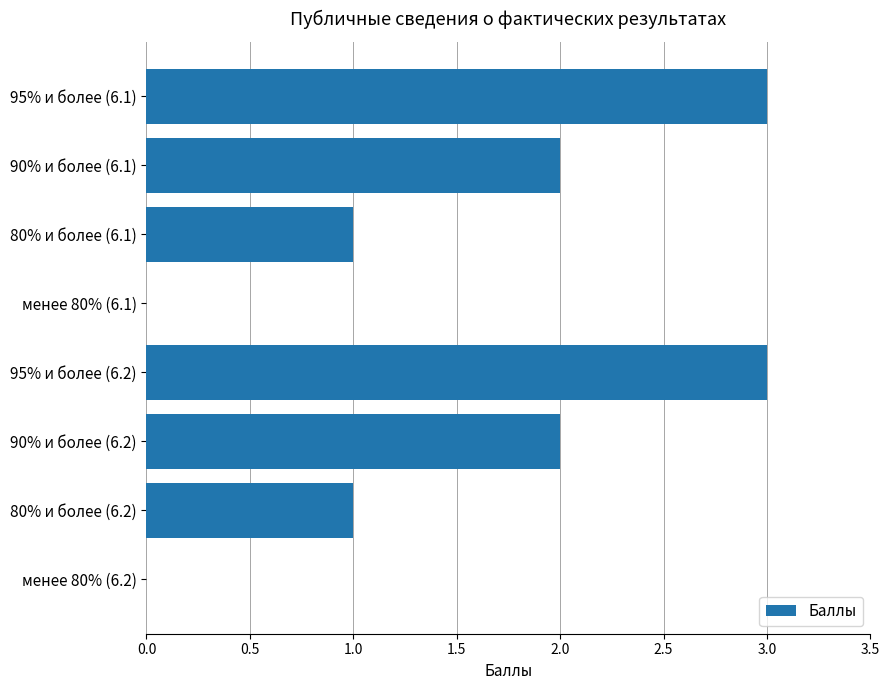

What is the average value?

2